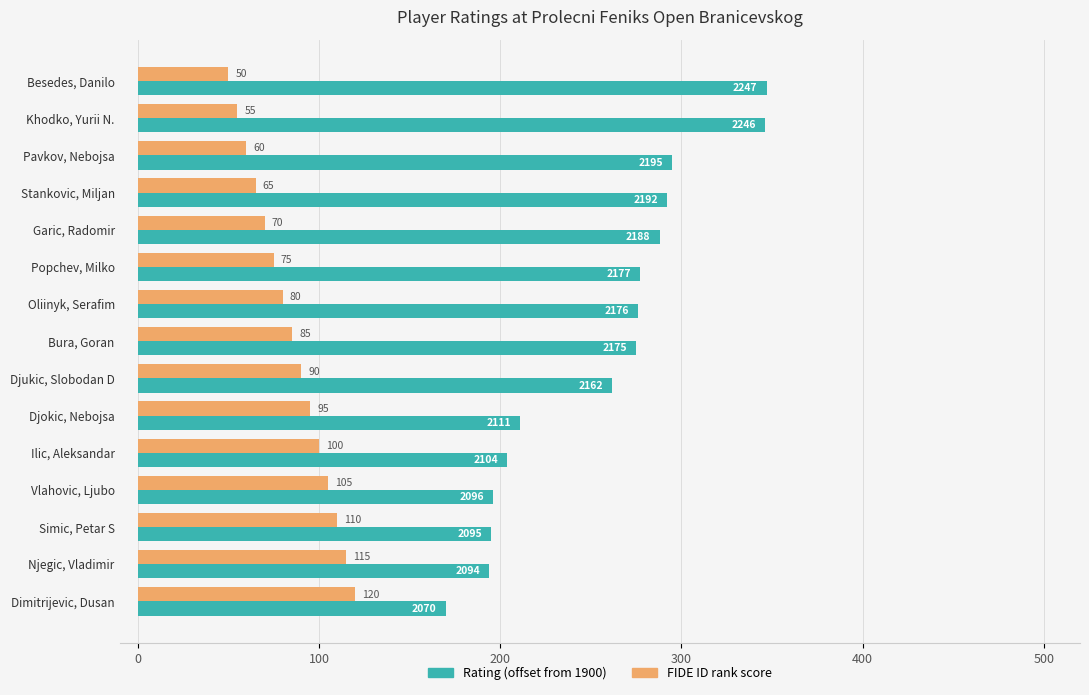

What is the sum of the FIDE ID rank score values at Oliinyk, Serafim and Besedes, Danilo?

130